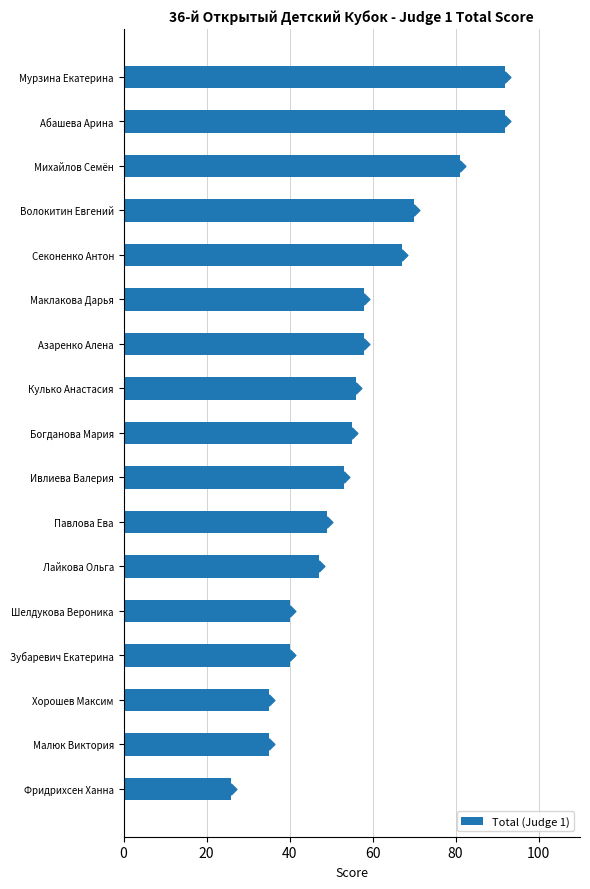

What is the average value of the Total (Judge 1) series?

56